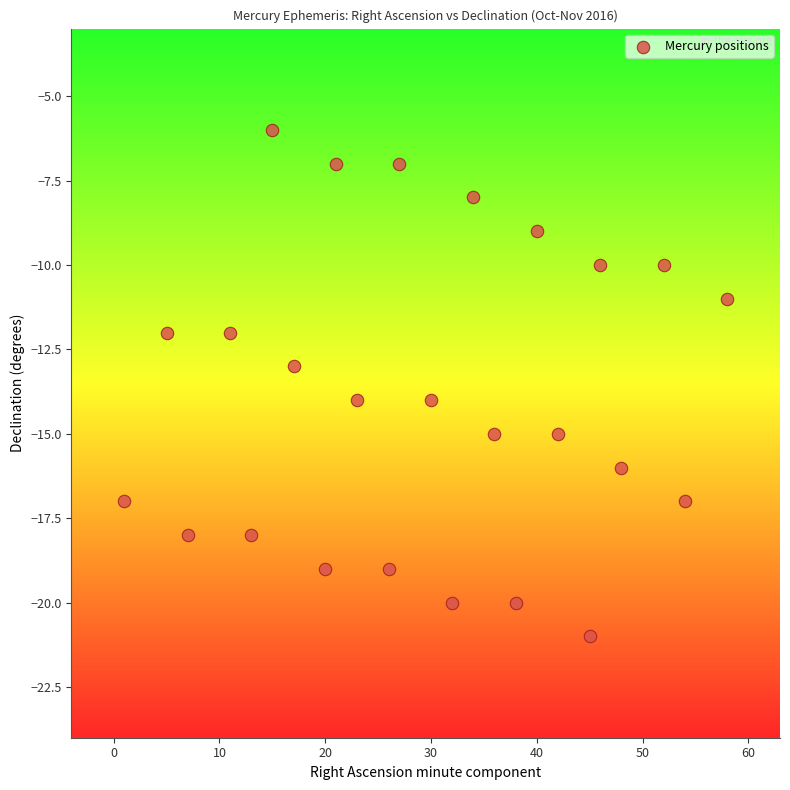

What is the range of X values (max minus min)?

57